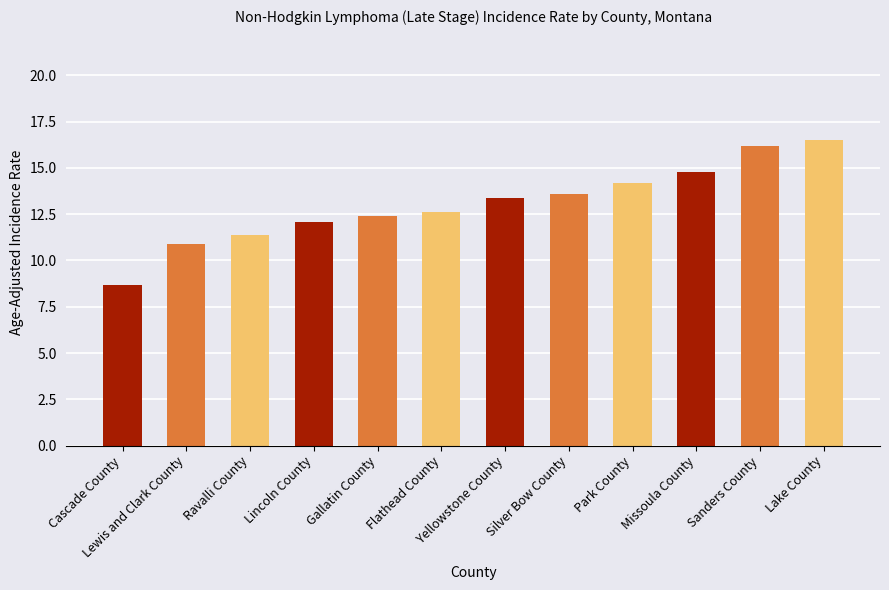

How many data points are less than 13?

6